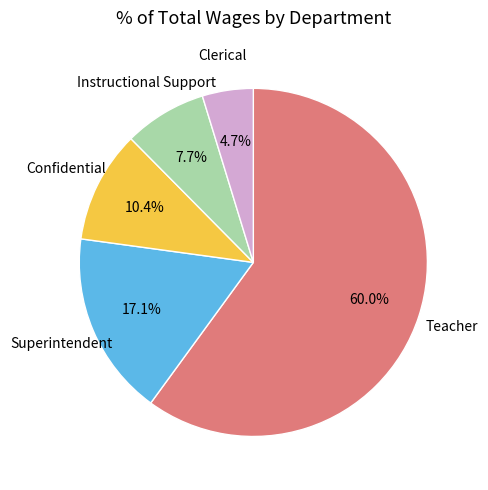

Count the number of slices in the pie.

5